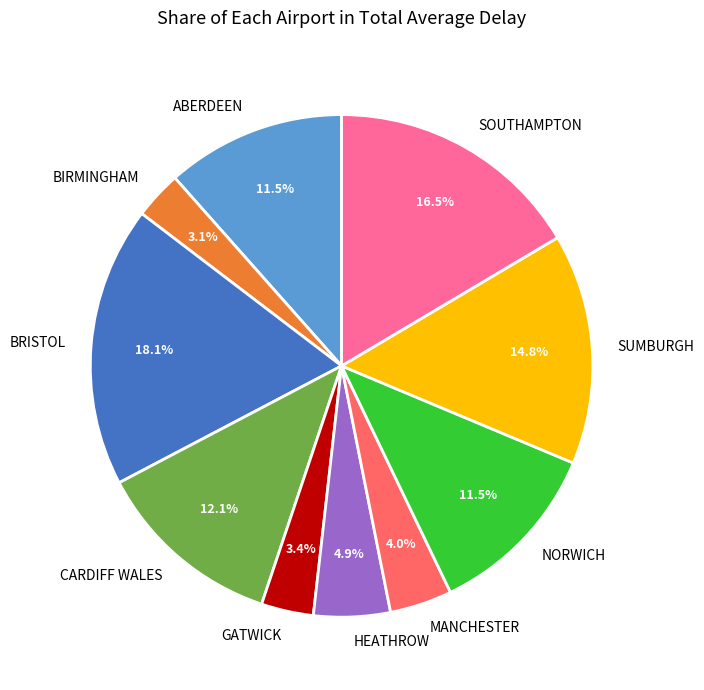

Is NORWICH the majority of the pie?

No